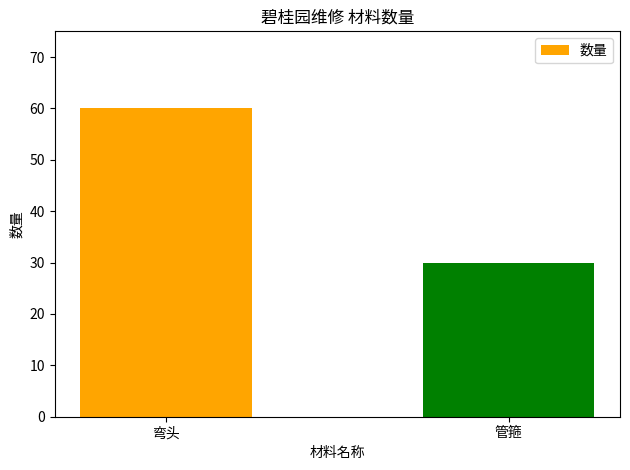

Reading right to left, extract all data points from this chart.

30	60